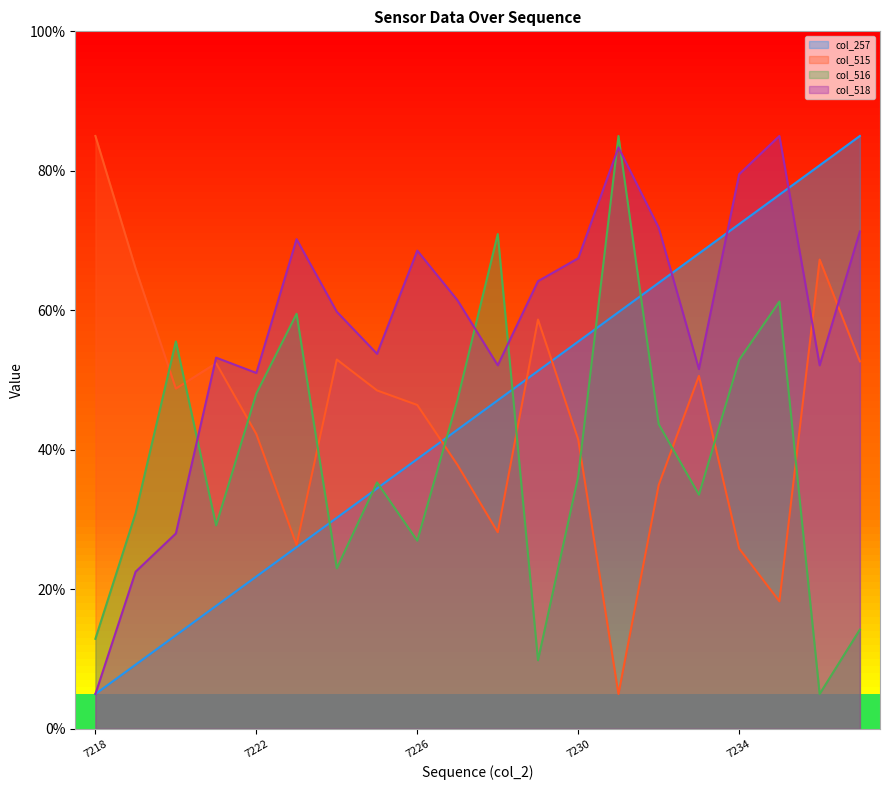

What is the greatest value displayed?

85.0